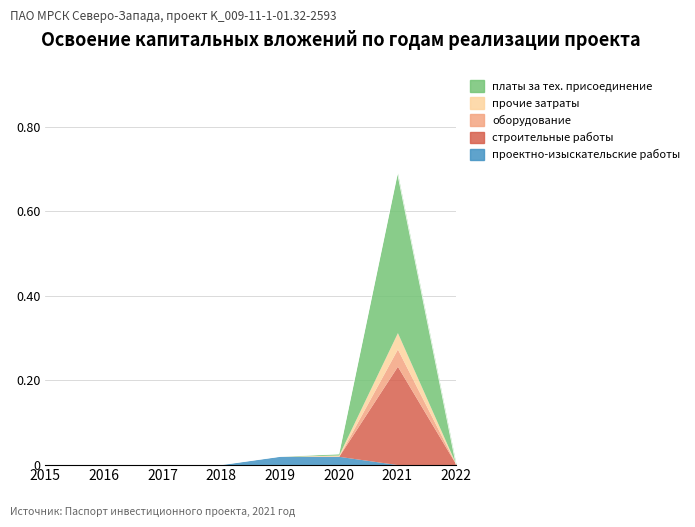

True or false: платы за тех. присоединение has a value of 0.0 at 2016.

True